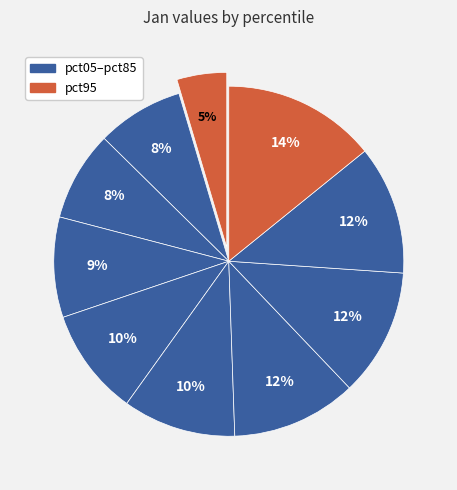

Which category has the biggest portion of the pie?

pct95